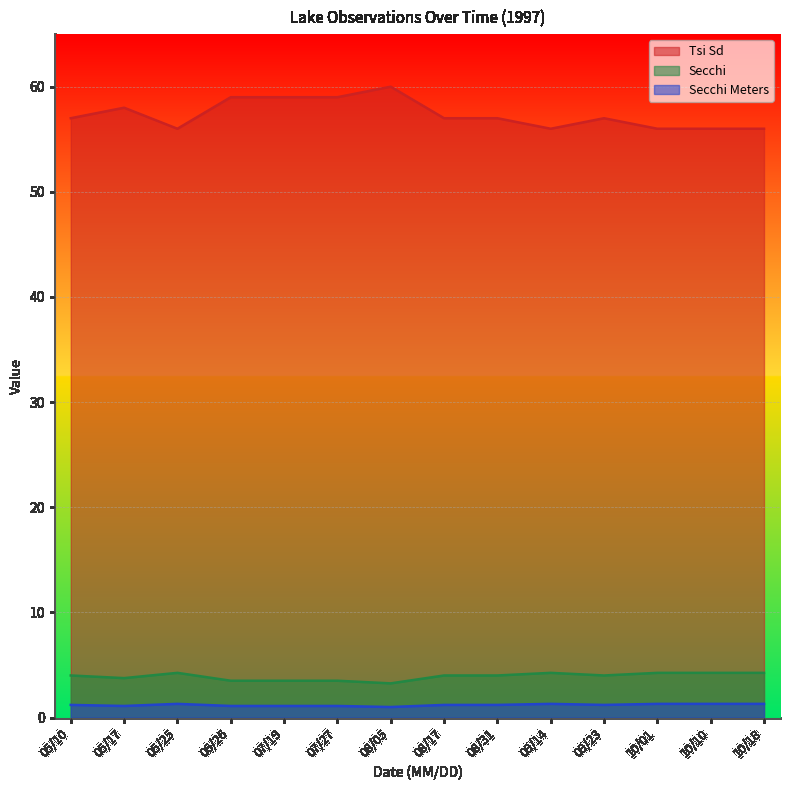

What is the value of the Secchi Meters point at the 4th from the left?

1.1